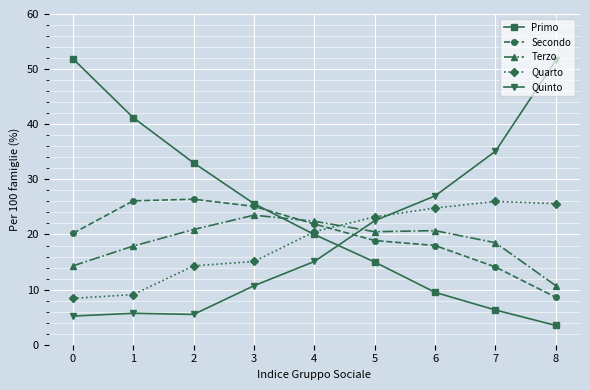

What is the smallest value displayed?

3.5